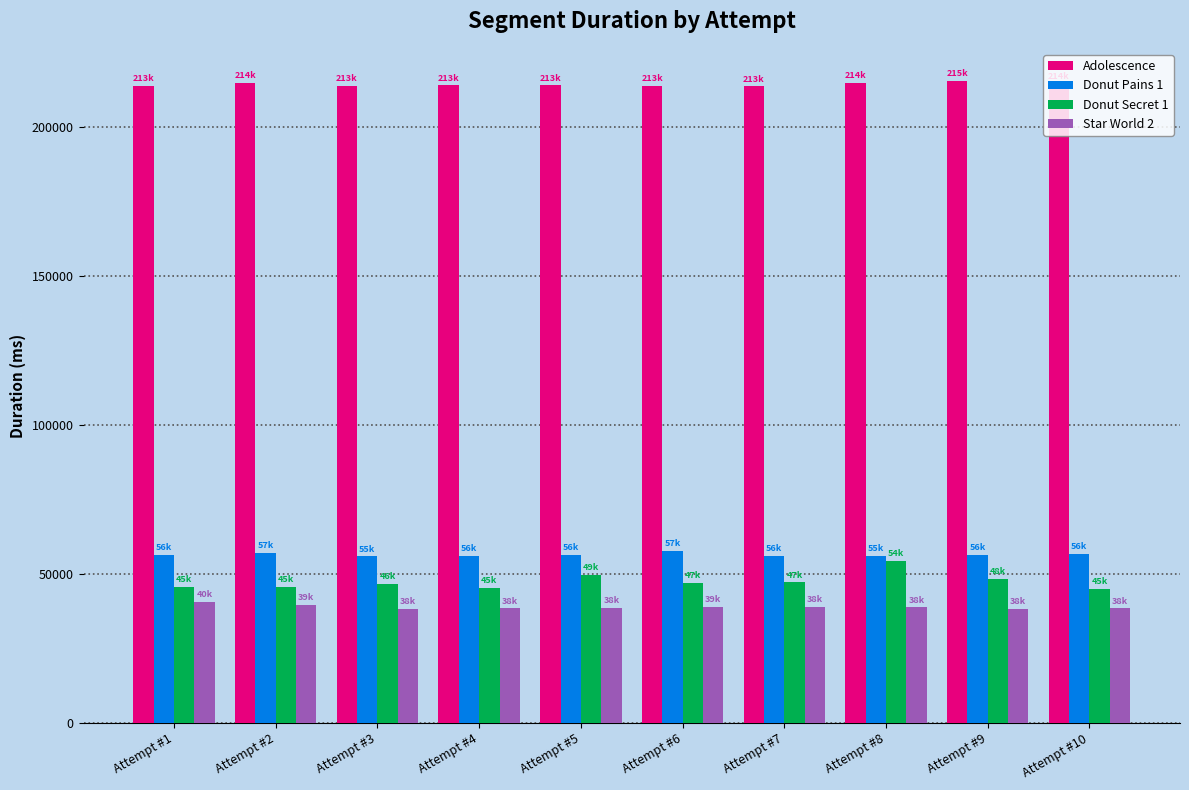

Rank the series by their maximum value, from lowest to highest.

Star World 2, Donut Secret 1, Donut Pains 1, Adolescence